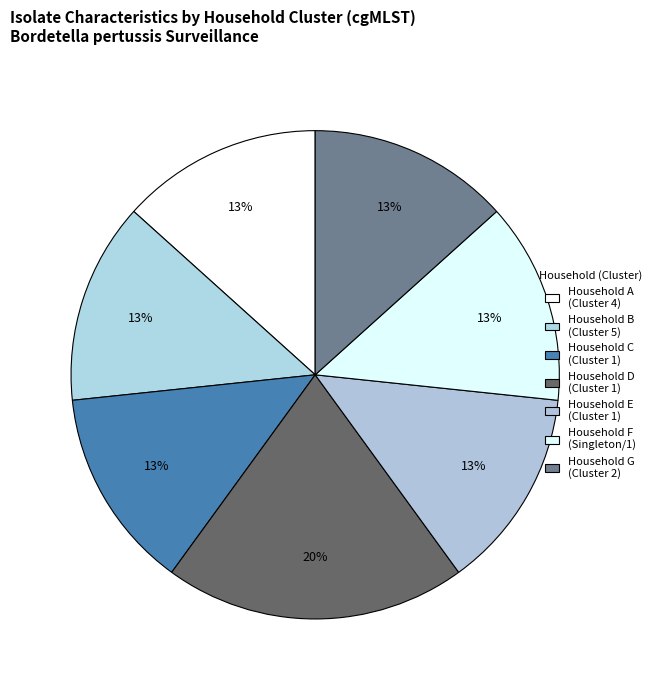

The Household E (Cluster 1) slice represents 1% of the pie. True or false?

False